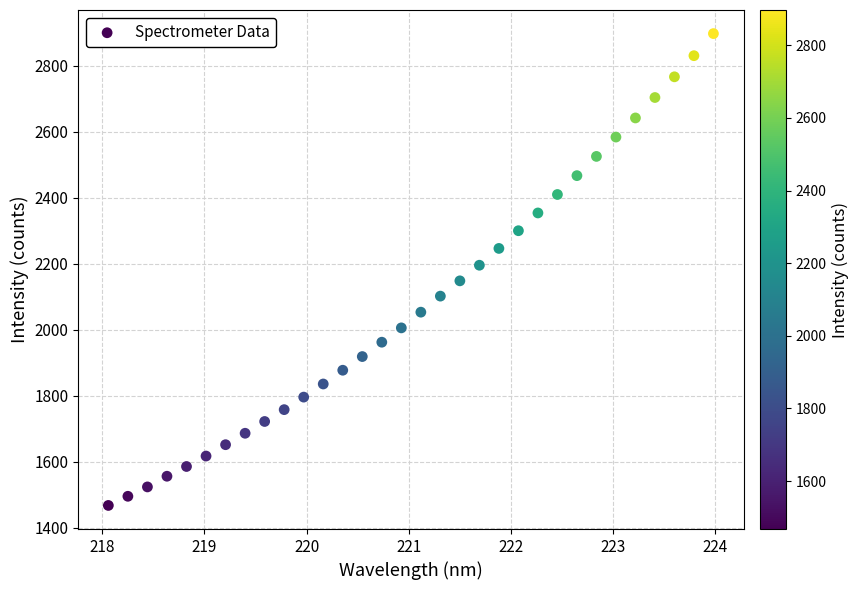

What is the range of X values (max minus min)?

5.9